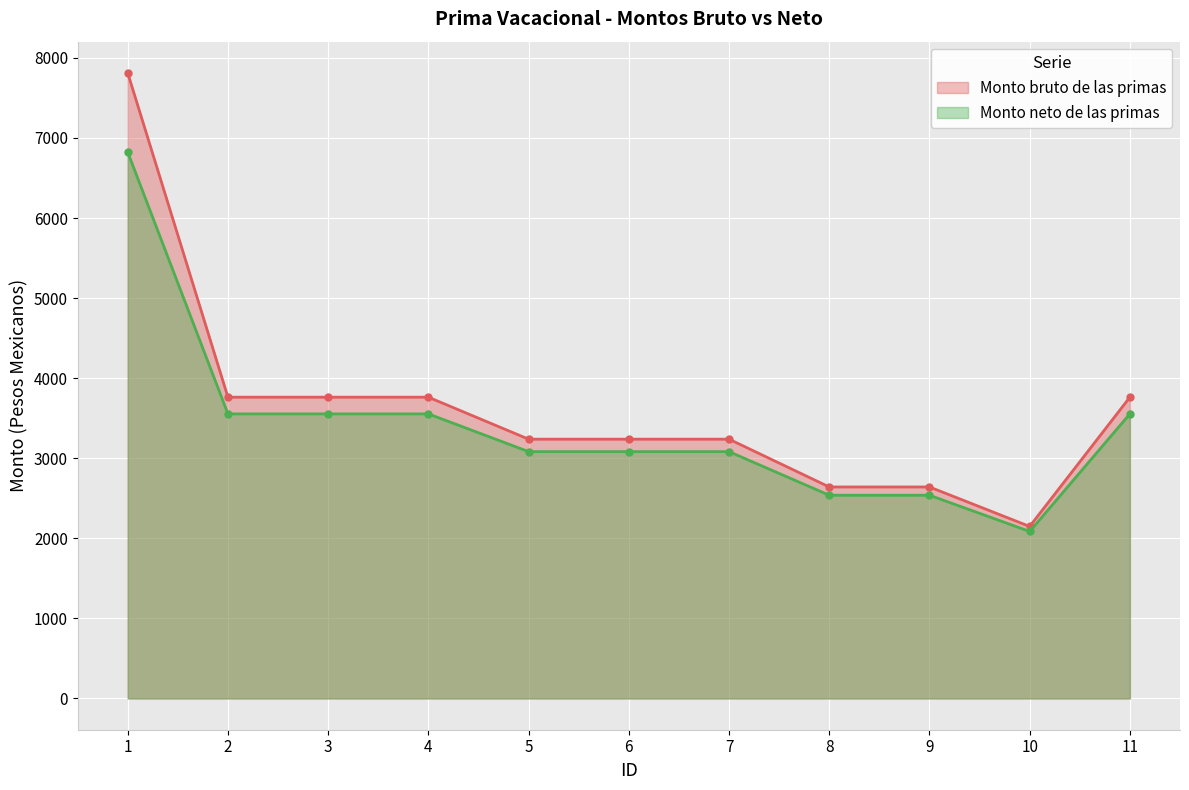

Read the Monto neto de las primas value at 2.

3553.8